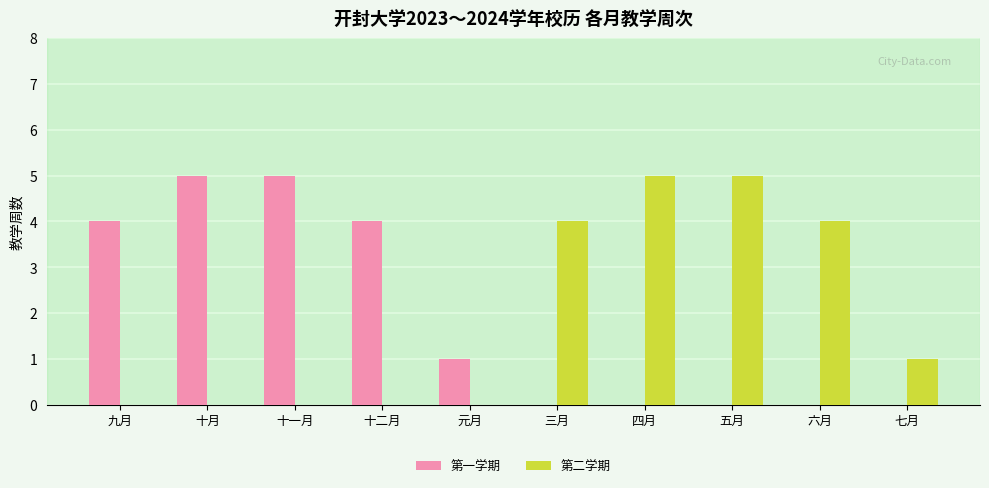

Is the value of 第二学期 at 六月 greater than the value of 第一学期 at 四月?

Yes